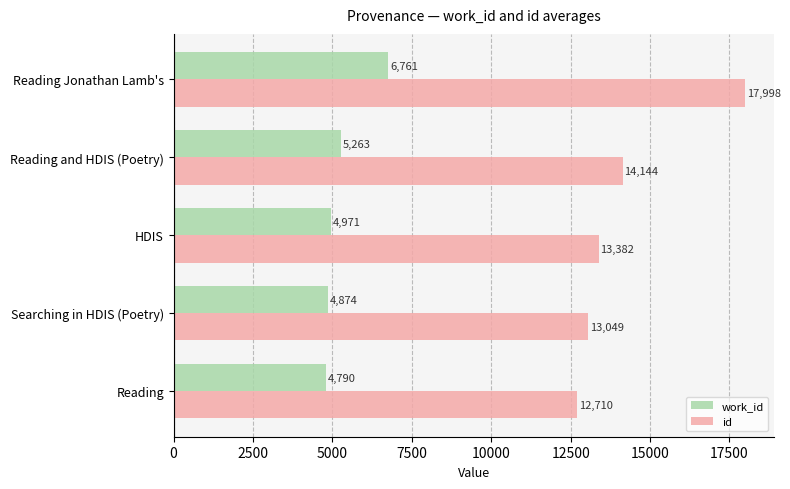

What is the difference between the work_id values at Reading and HDIS (Poetry) and Searching in HDIS (Poetry)?

389